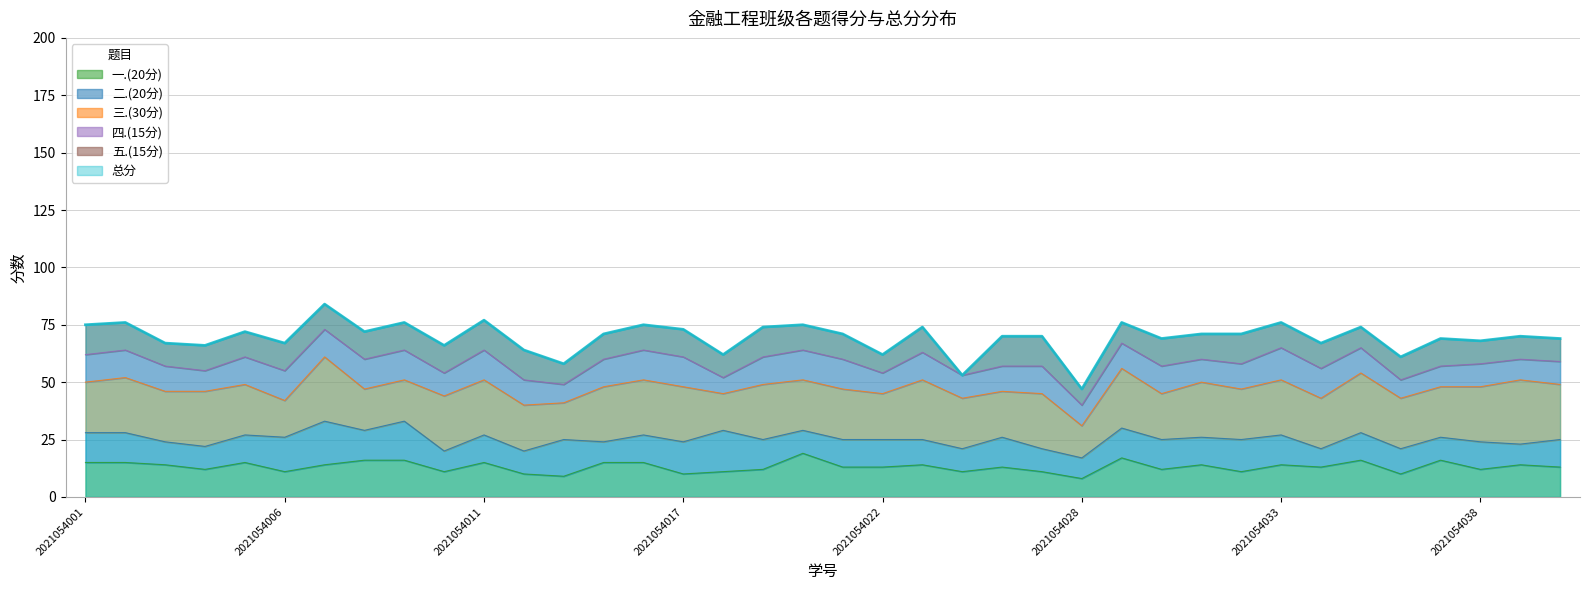

At which label is 四.(15分) closest to 10?

2021054010